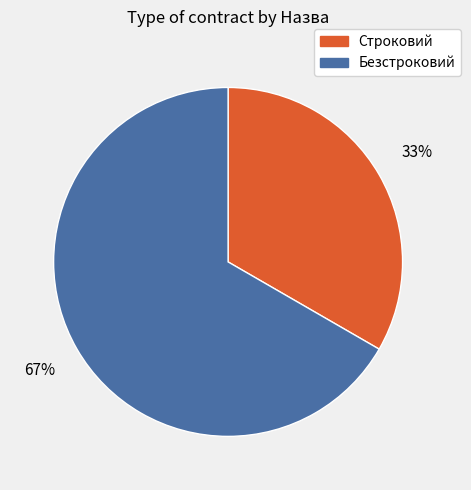

To the nearest percent, what is the combined percentage of Безстроковий and Строковий?

100%